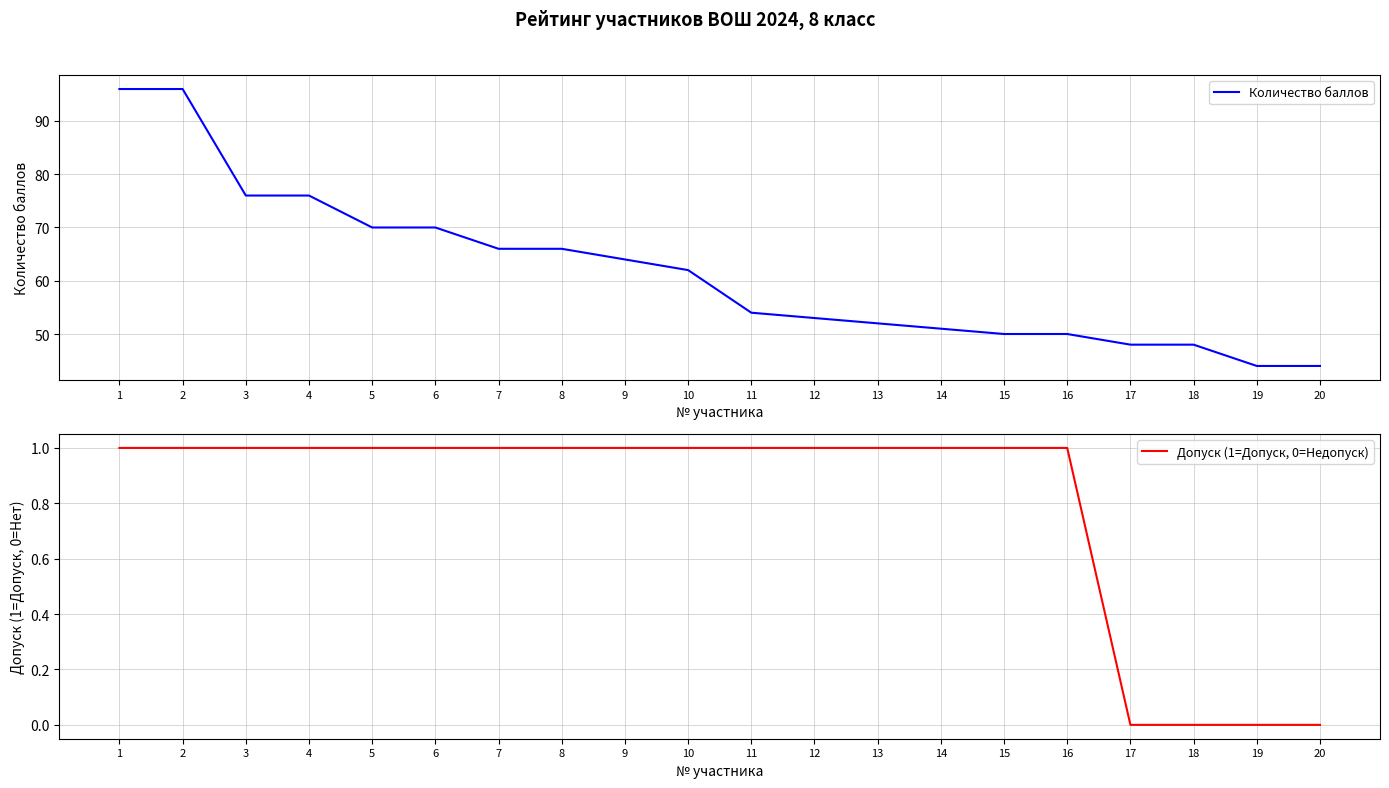

At which label is Количество баллов closest to 70?

5